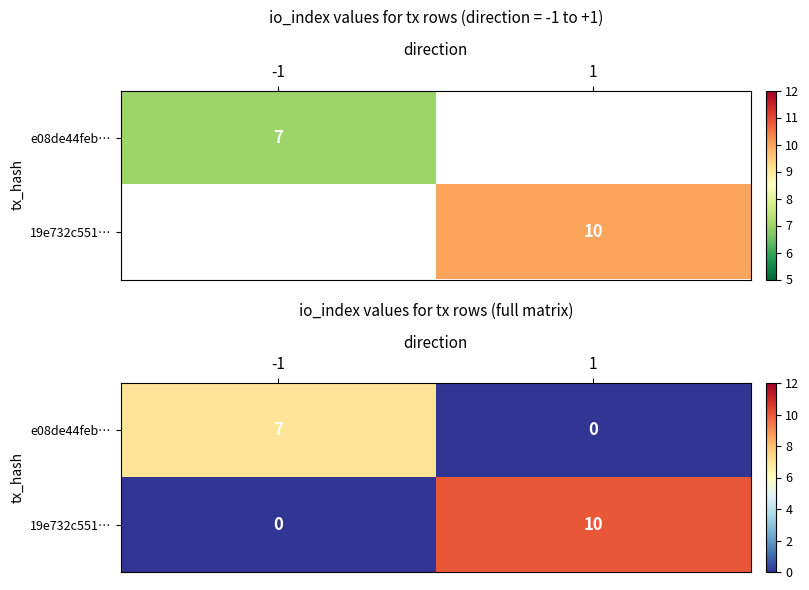

Which series has the widest spread of values?

19e732c551…